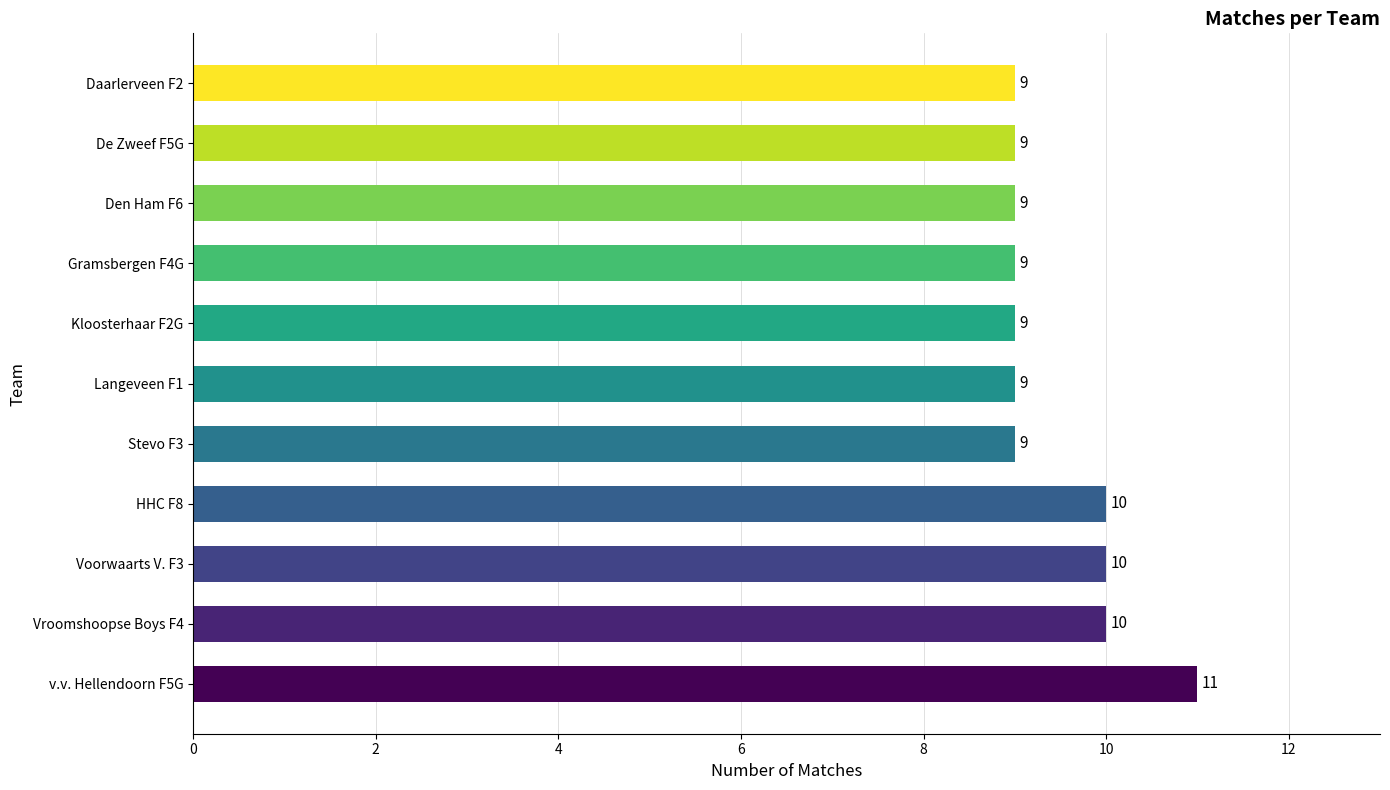

Count the number of data series in this chart.

1